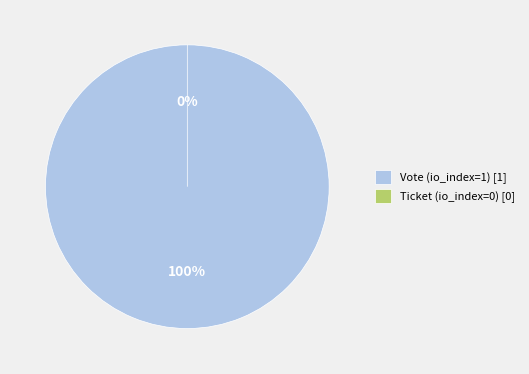

Which has a higher value, Vote (io_index=1) or Ticket (io_index=0)?

Vote (io_index=1)